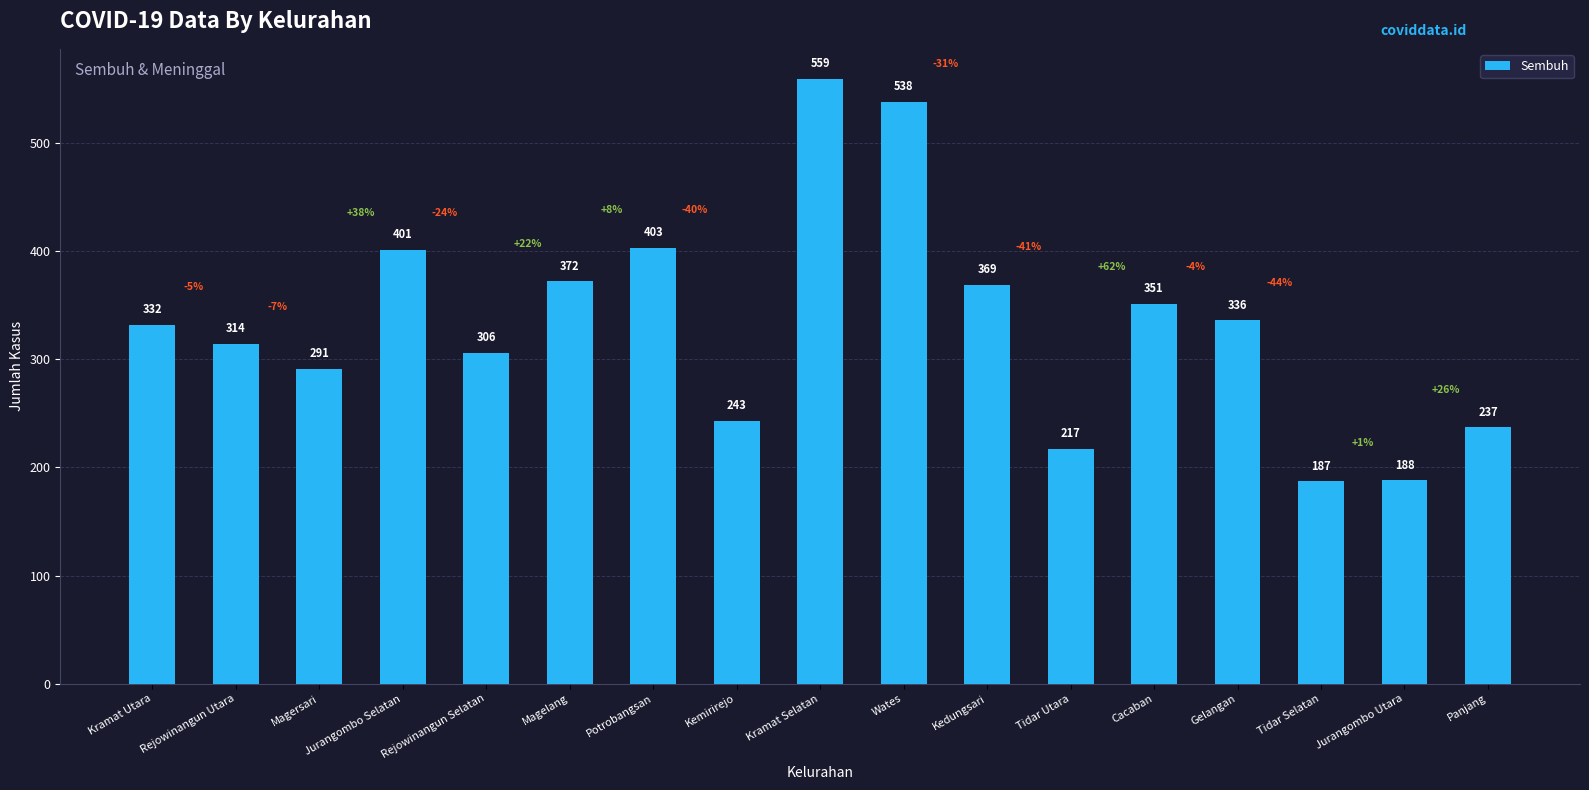

The value at Kedungsari is 555. True or false?

False